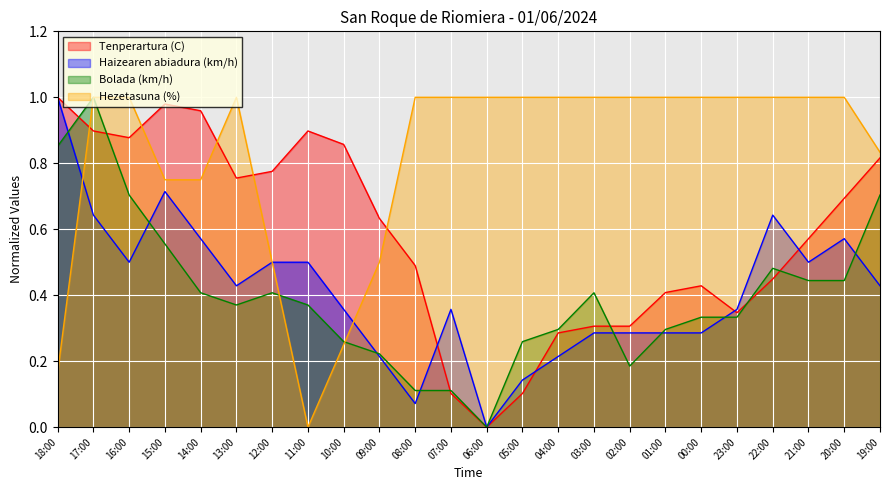

Which label corresponds to the largest value in the chart?

17:00